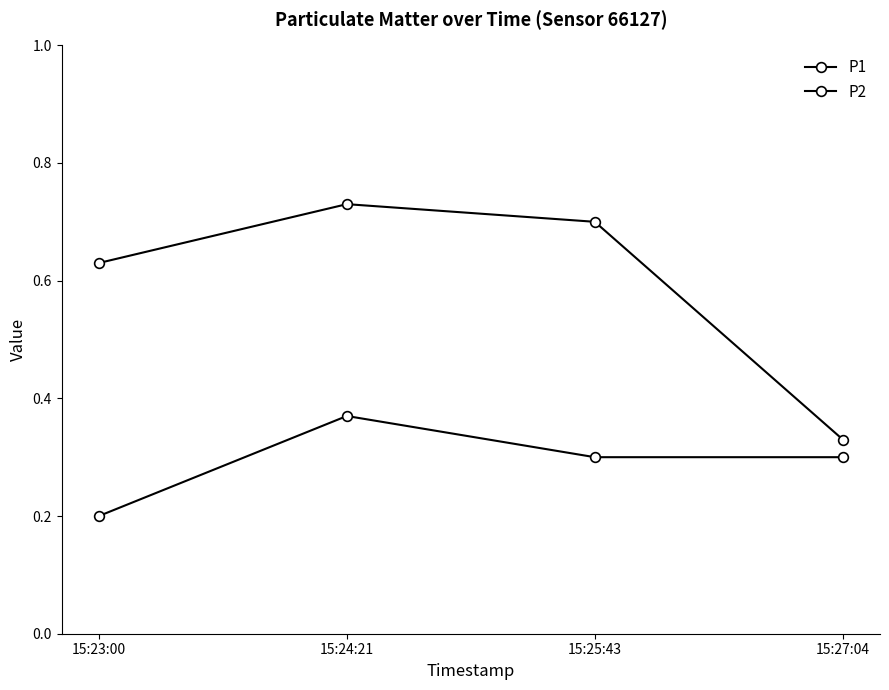

Rank the categories by P1 value from highest to lowest.

15:24:21, 15:25:43, 15:23:00, 15:27:04